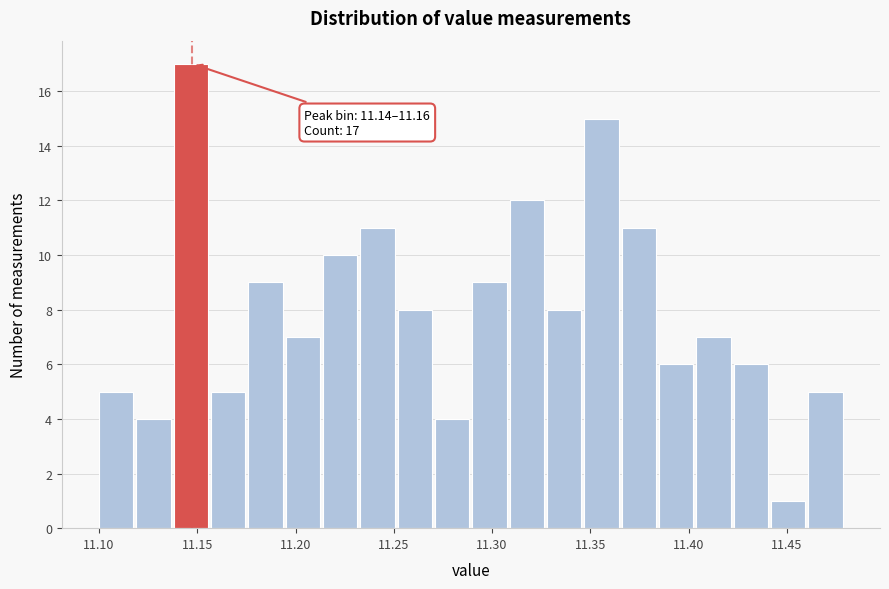

Around what value on the x-axis is the tallest bar? Give the approximate position of its centre, as read against the axis.

11.145